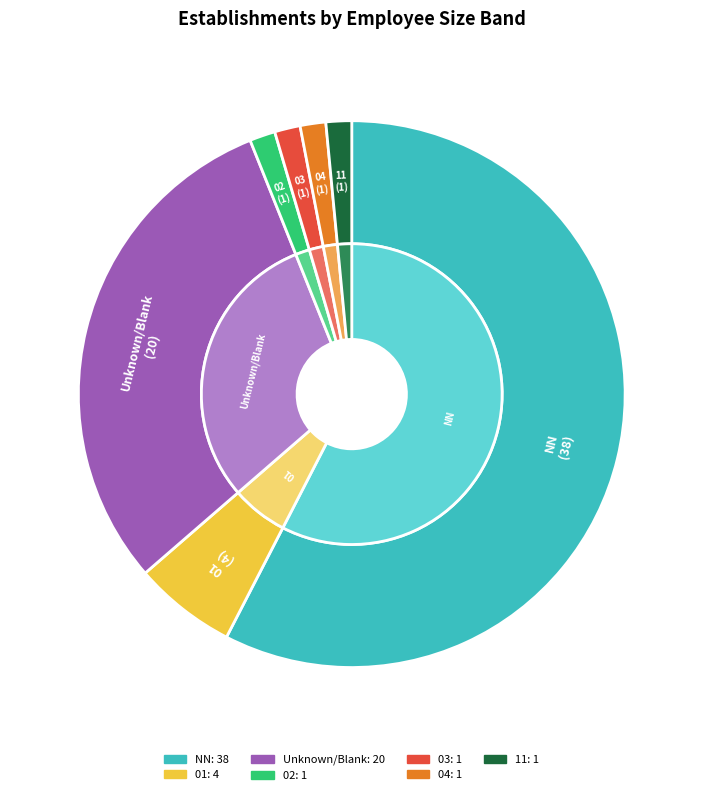

True or false: 04 accounts for 2% of the total.

True